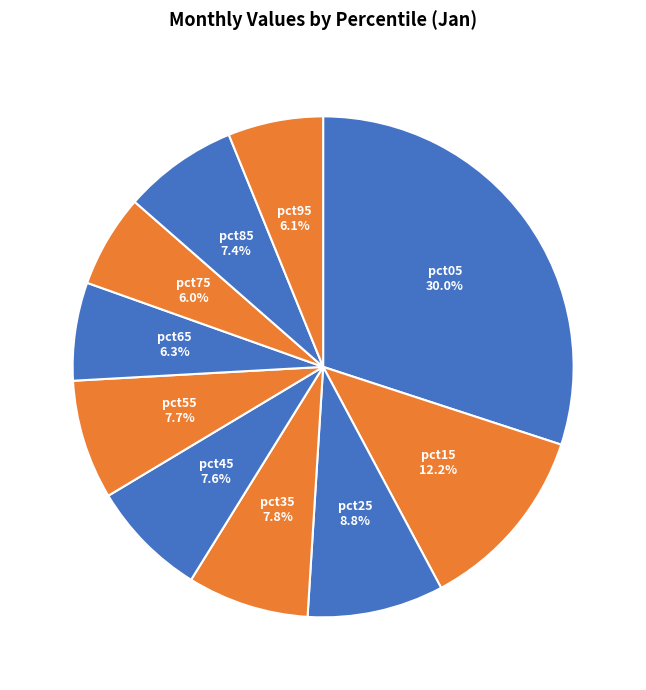

How many segments does this pie chart have?

10